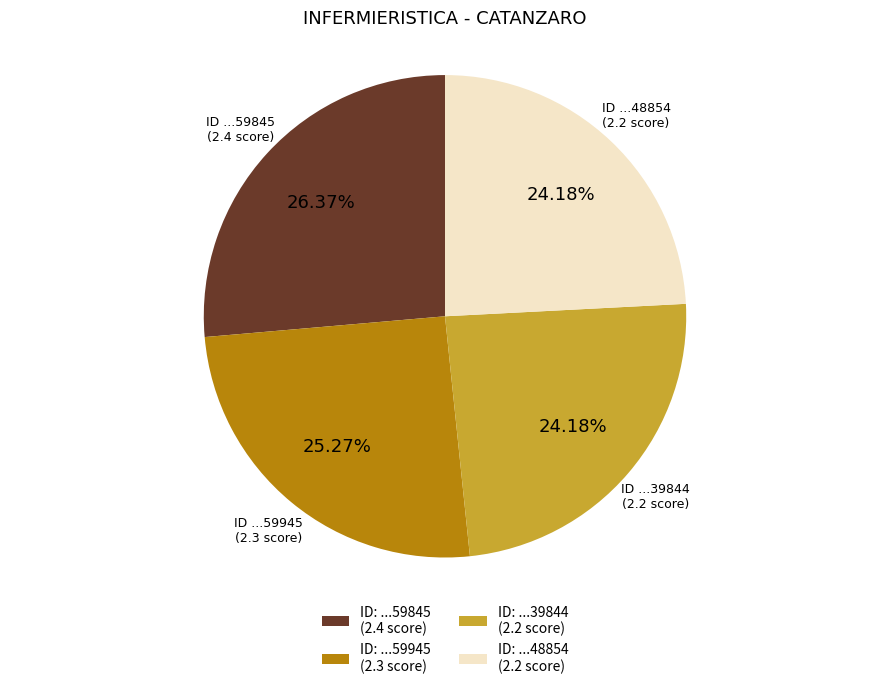

Between ID: ...59845 (2.4 score) and ID: ...48854 (2.2 score), which is larger?

ID: ...59845 (2.4 score)